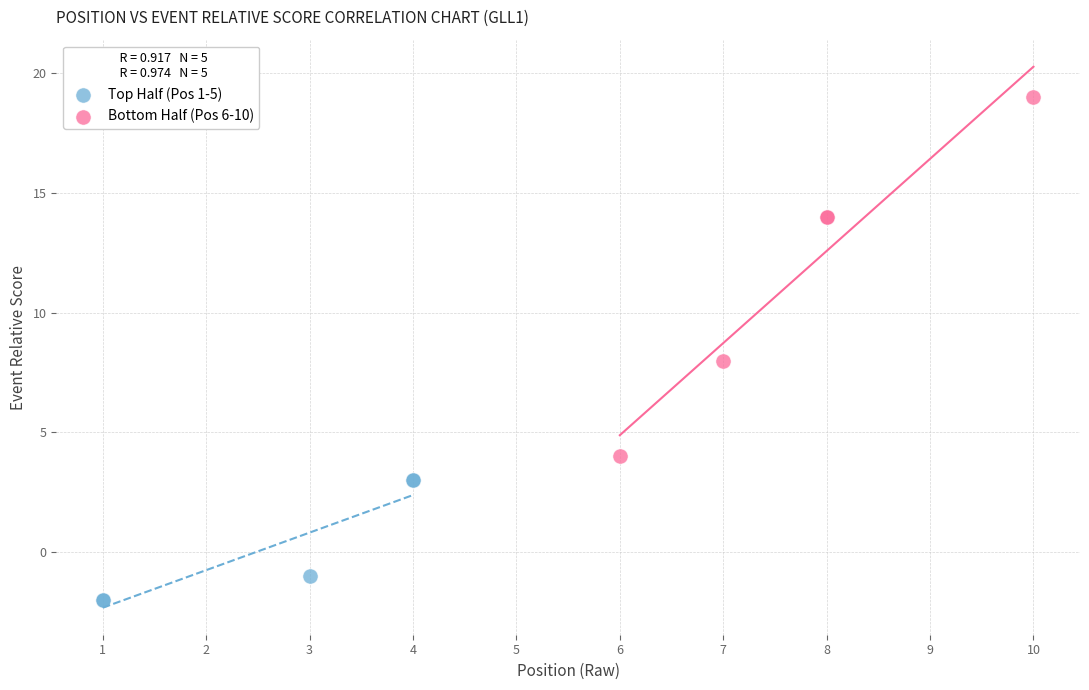

Which series reaches the maximum Y coordinate?

Bottom Half (Pos 6-10)